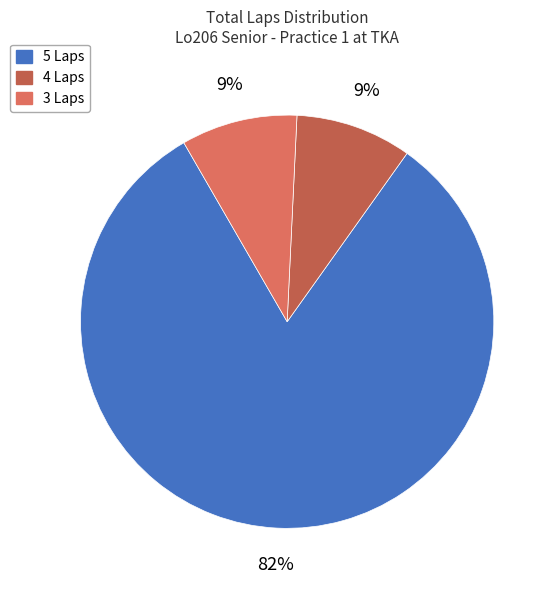

How many segments does this pie chart have?

3